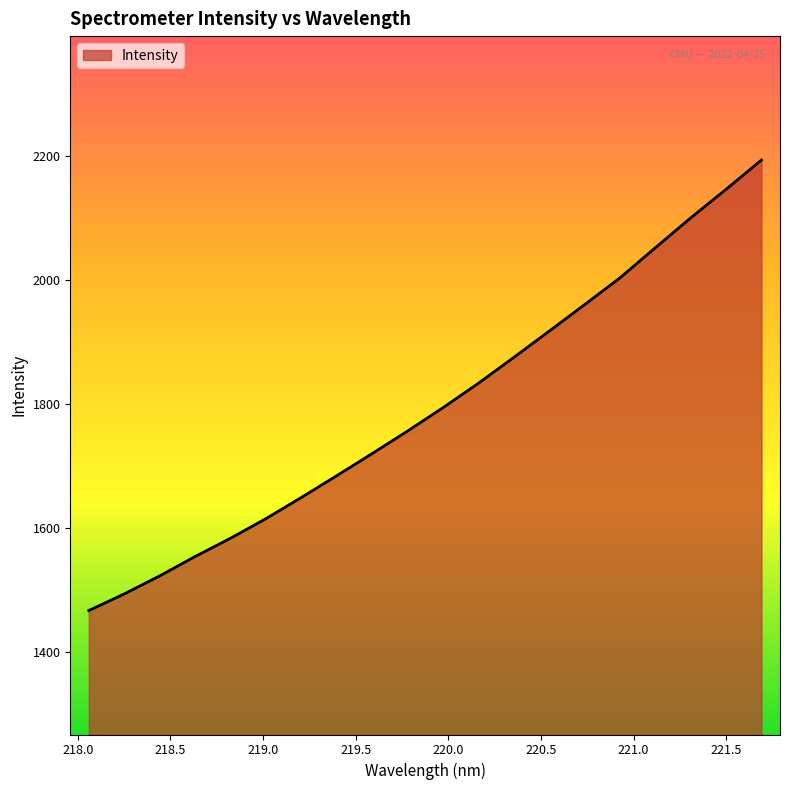

Does the chart have visible grid lines?

No